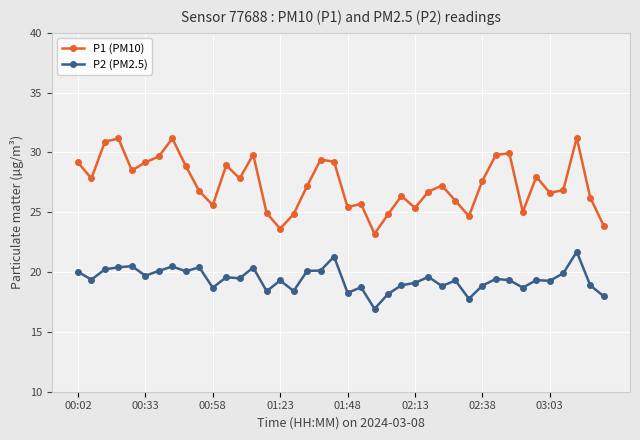

True or false: P1 (PM10) and P2 (PM2.5) cross at least once.

False